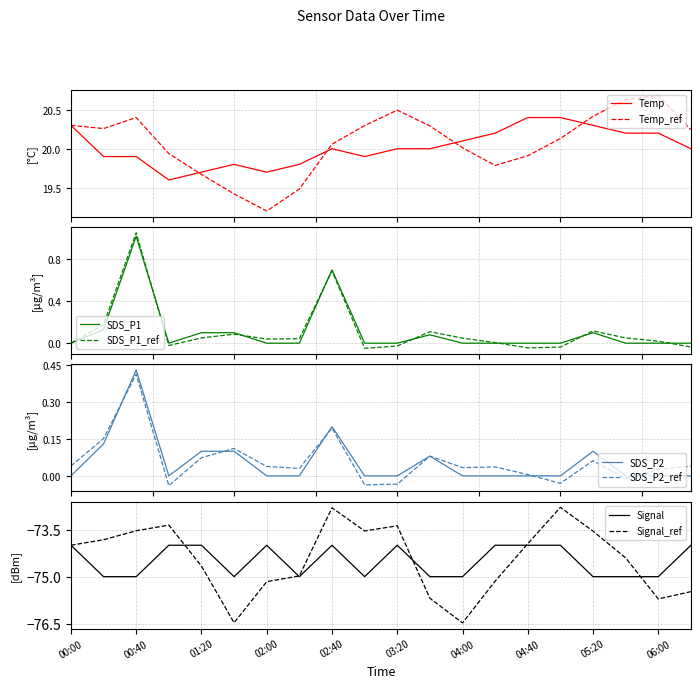

True or false: Signal has a value of -112.7 at 04:40.

False